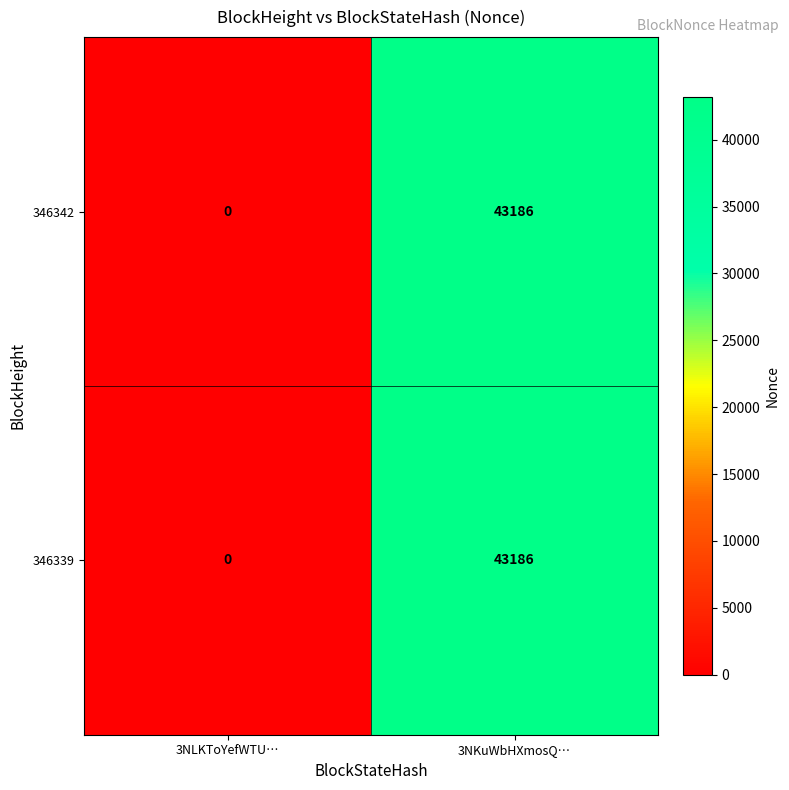

True or false: 346342 has a value of 16673 at 3NLKToYefWTU….

False